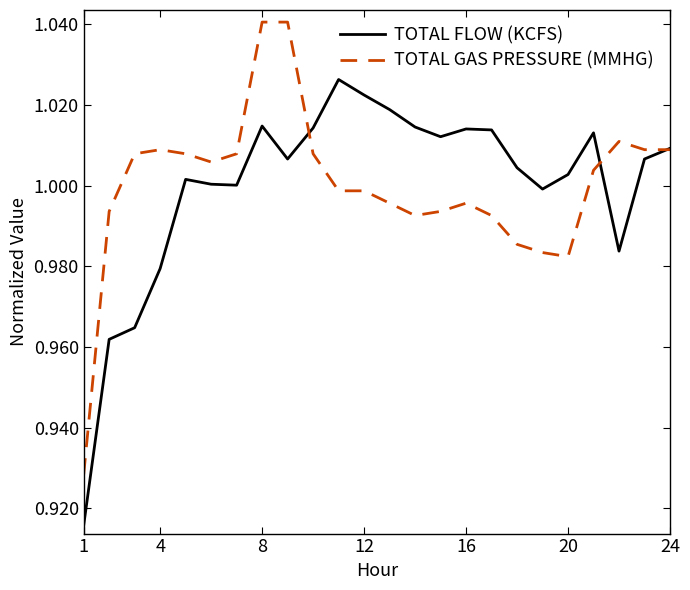

What is the difference between the second highest and second lowest values in the TOTAL FLOW (KCFS) series?

0.1